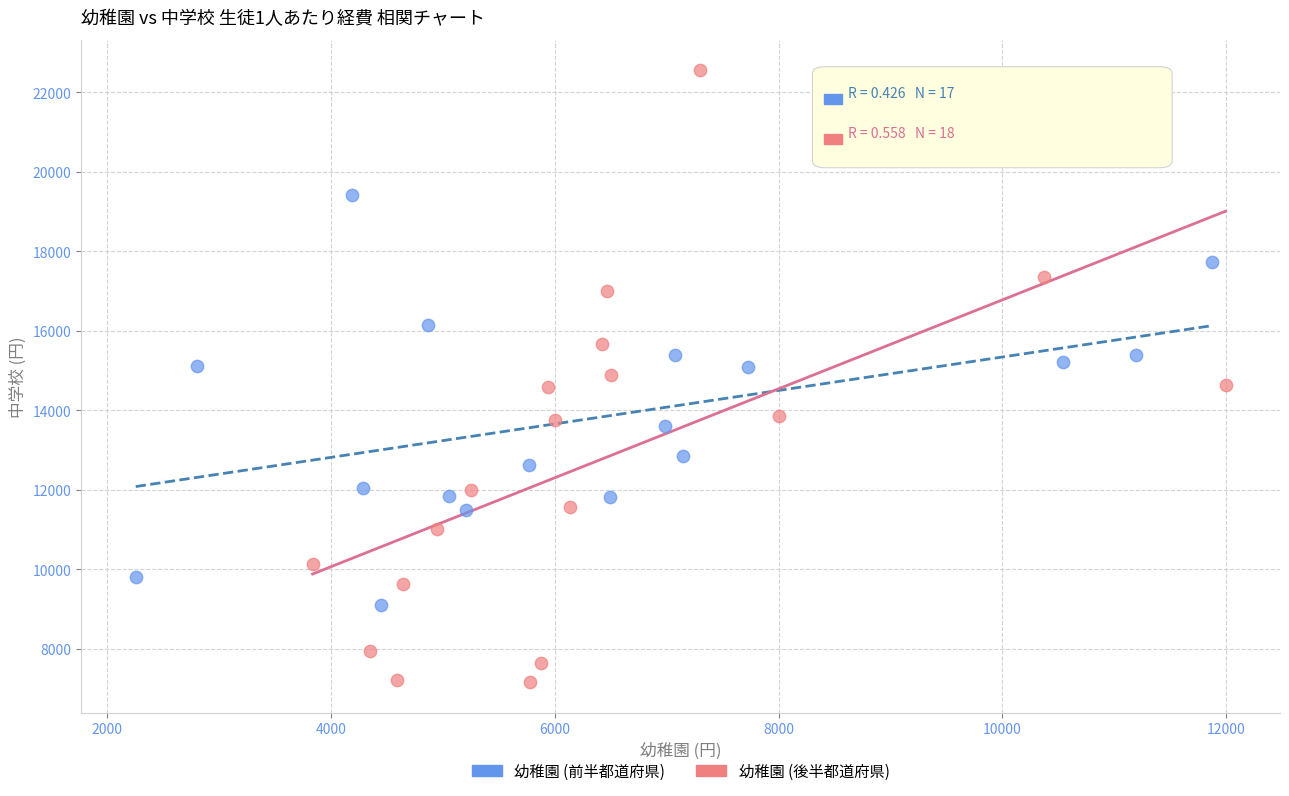

Which series has the widest spread of Y values?

幼稚園 (後半都道府県)